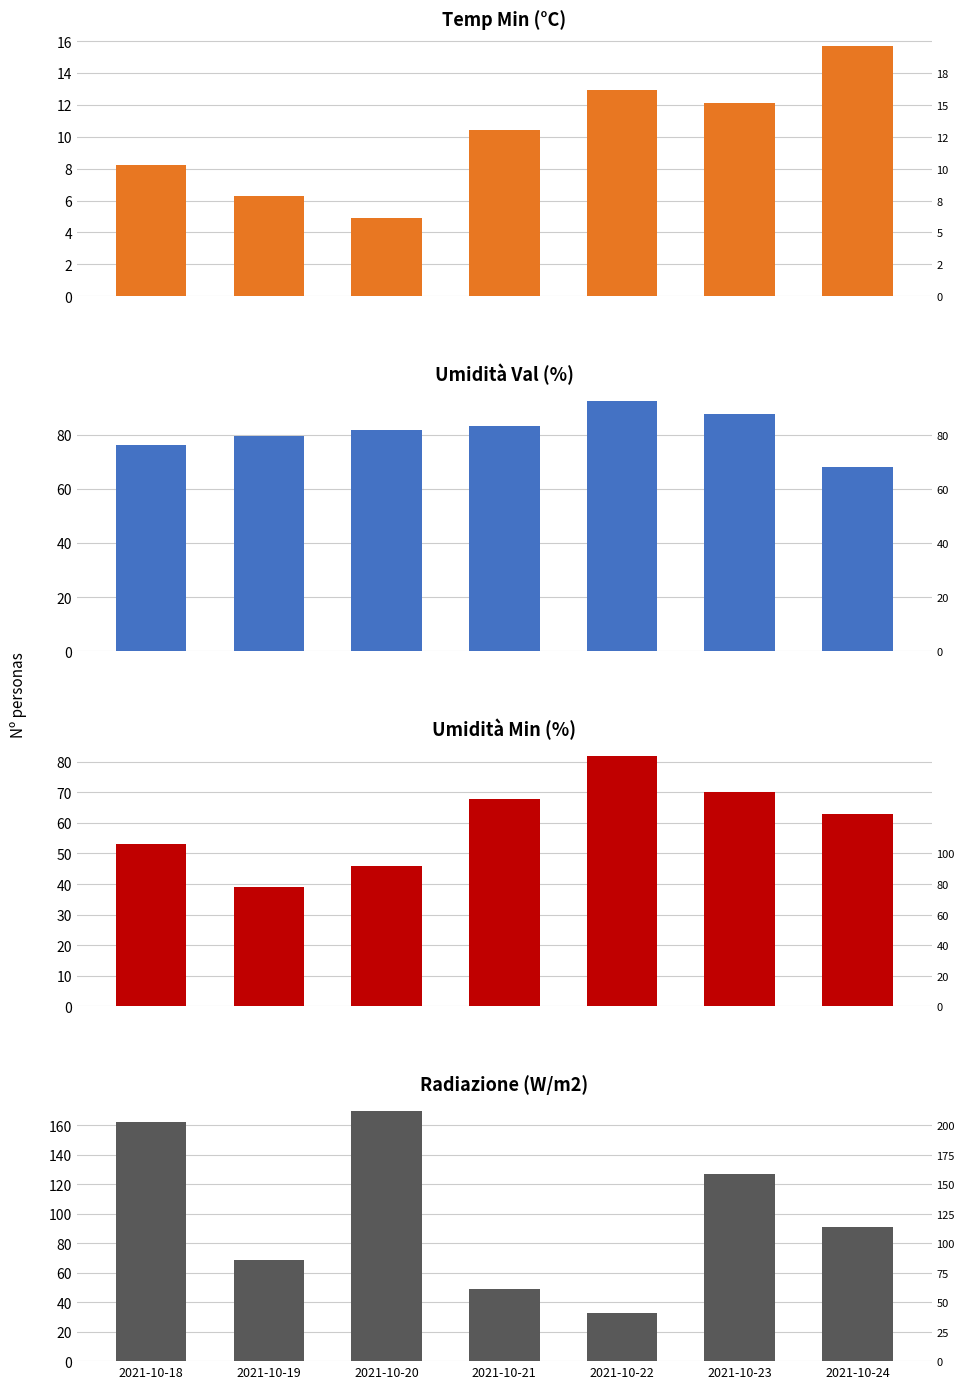

Between 2021-10-18 and 2021-10-23, which series saw the biggest shift?

Radiazione (W/m2)